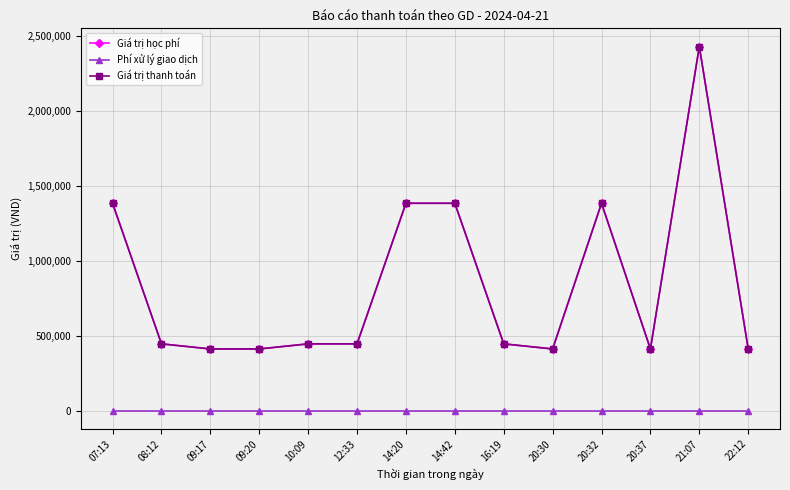

Is this an area chart (filled region under the line)?

No